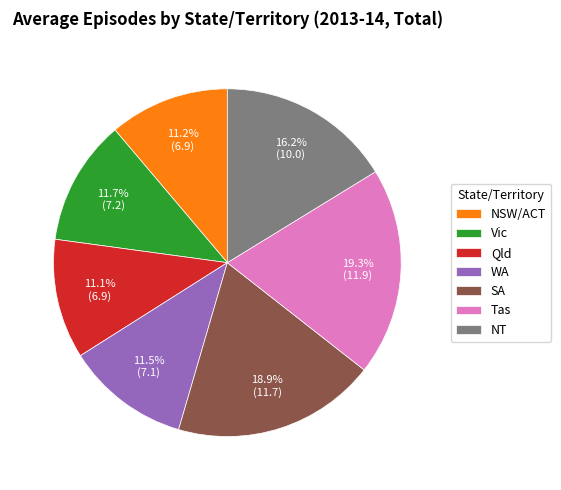

What percentage do NSW/ACT and NT together represent?

27.4%